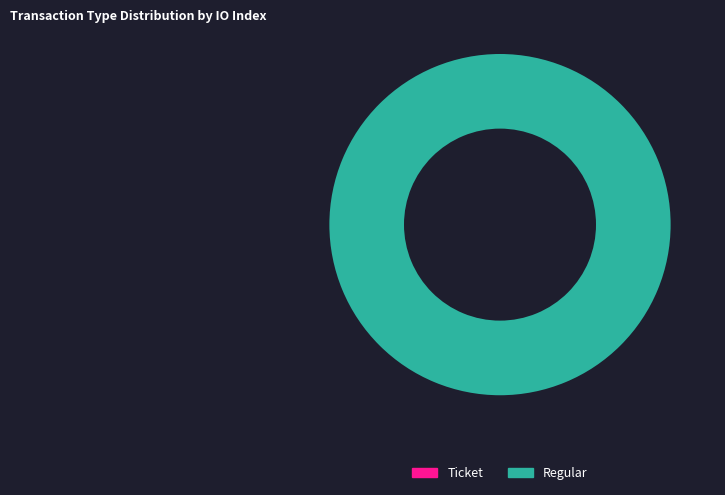

True or false: Ticket accounts for 0% of the total.

True